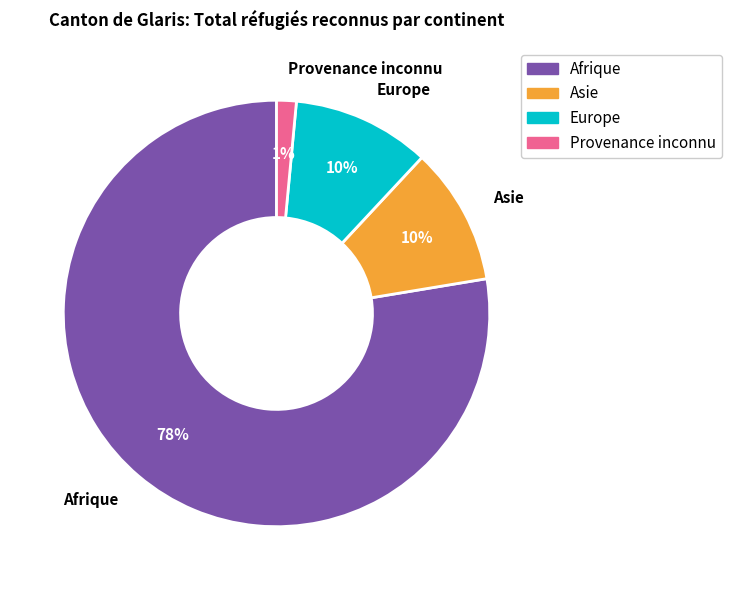

What percentage is the Provenance inconnu slice, to the nearest percent?

1%